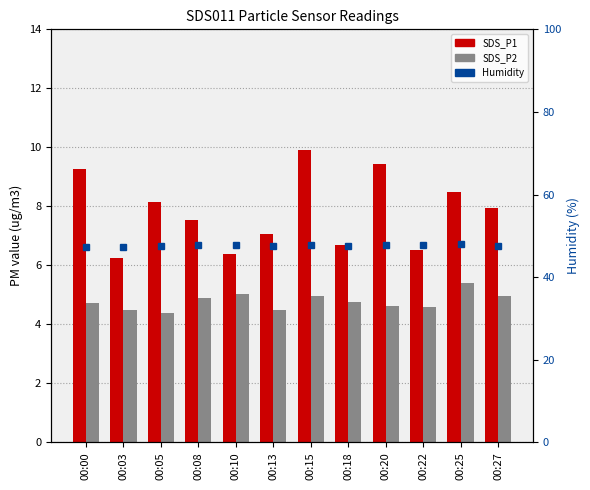

Are the bars horizontal?

No